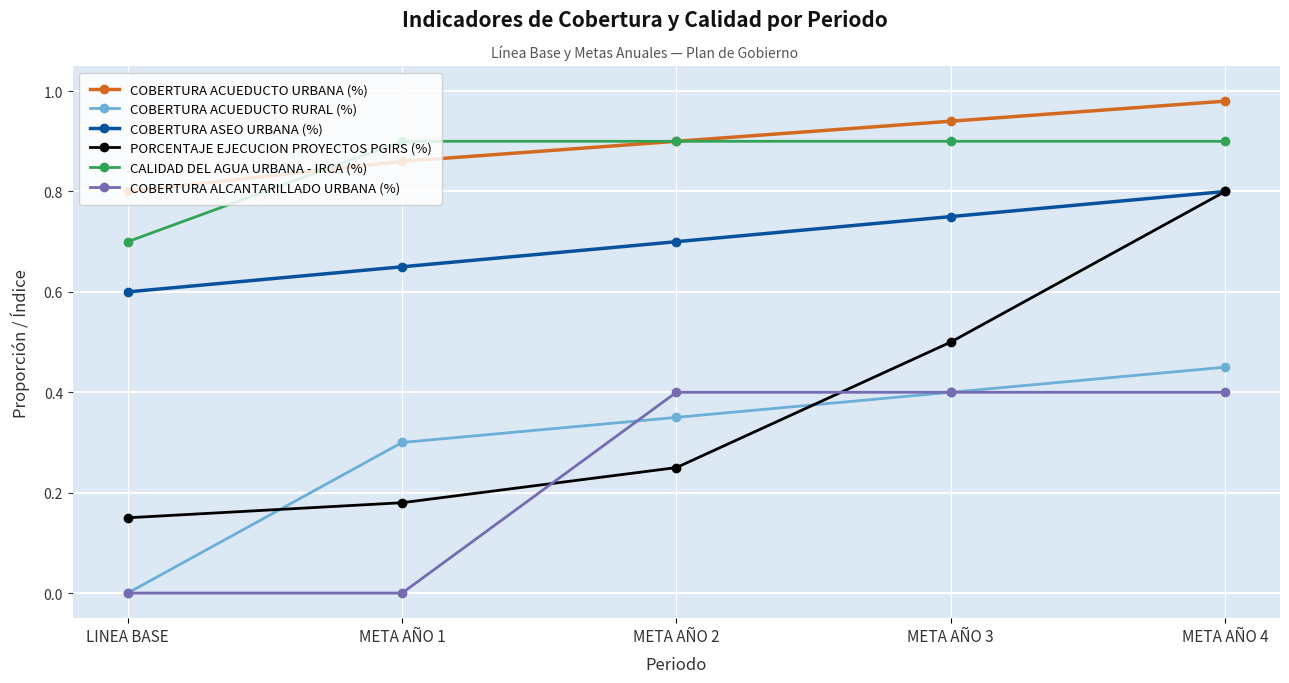

Which series has the widest spread of values?

PORCENTAJE EJECUCION PROYECTOS PGIRS (%)